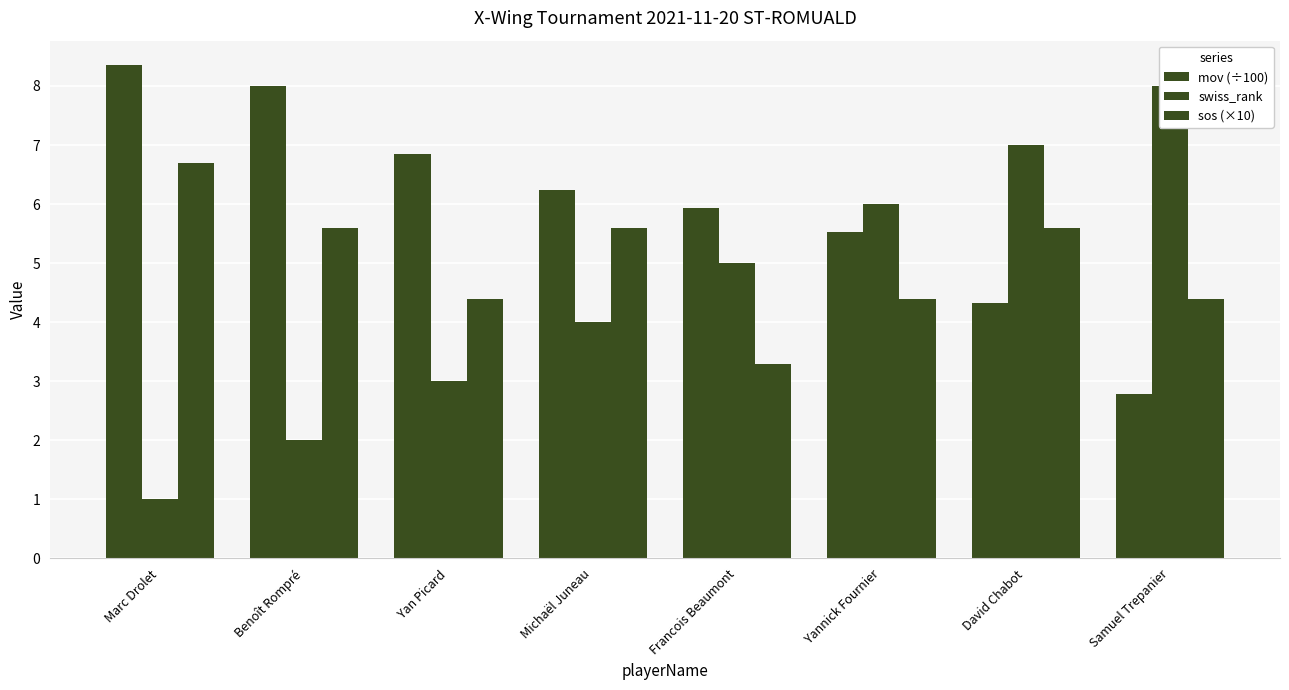

What is the highest value of the swiss_rank series?

8.0